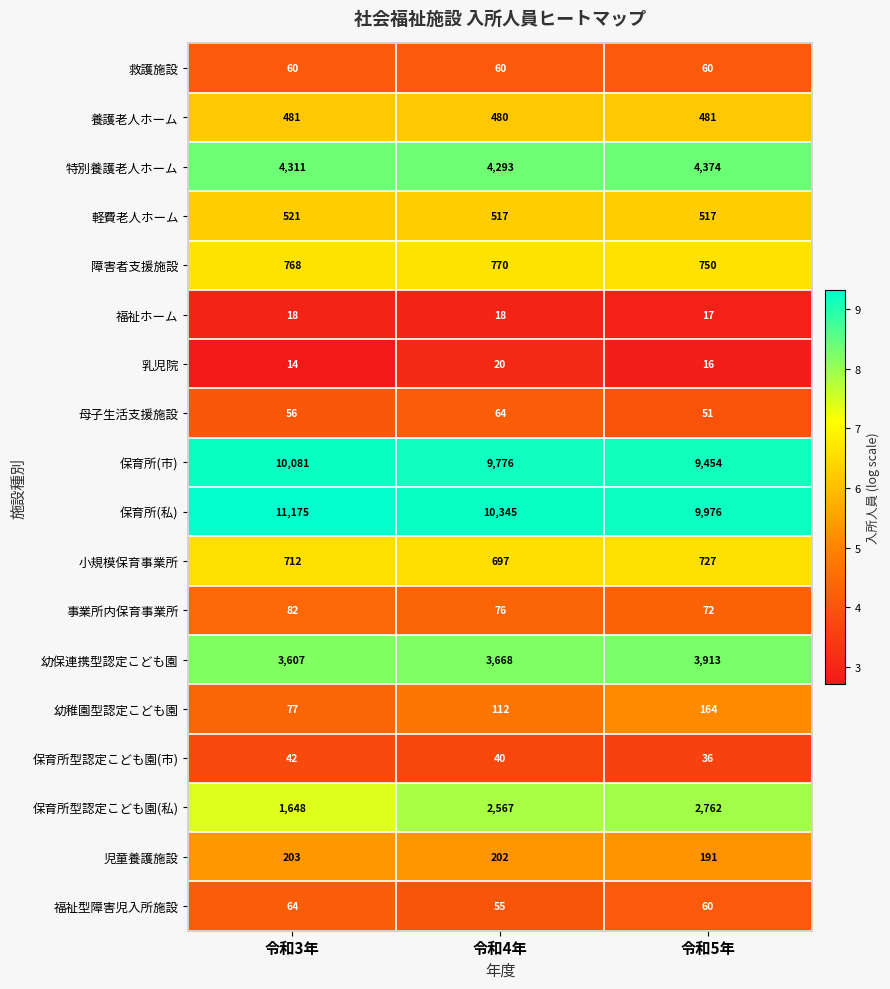

What is the average value of the 母子生活支援施設 series?

57